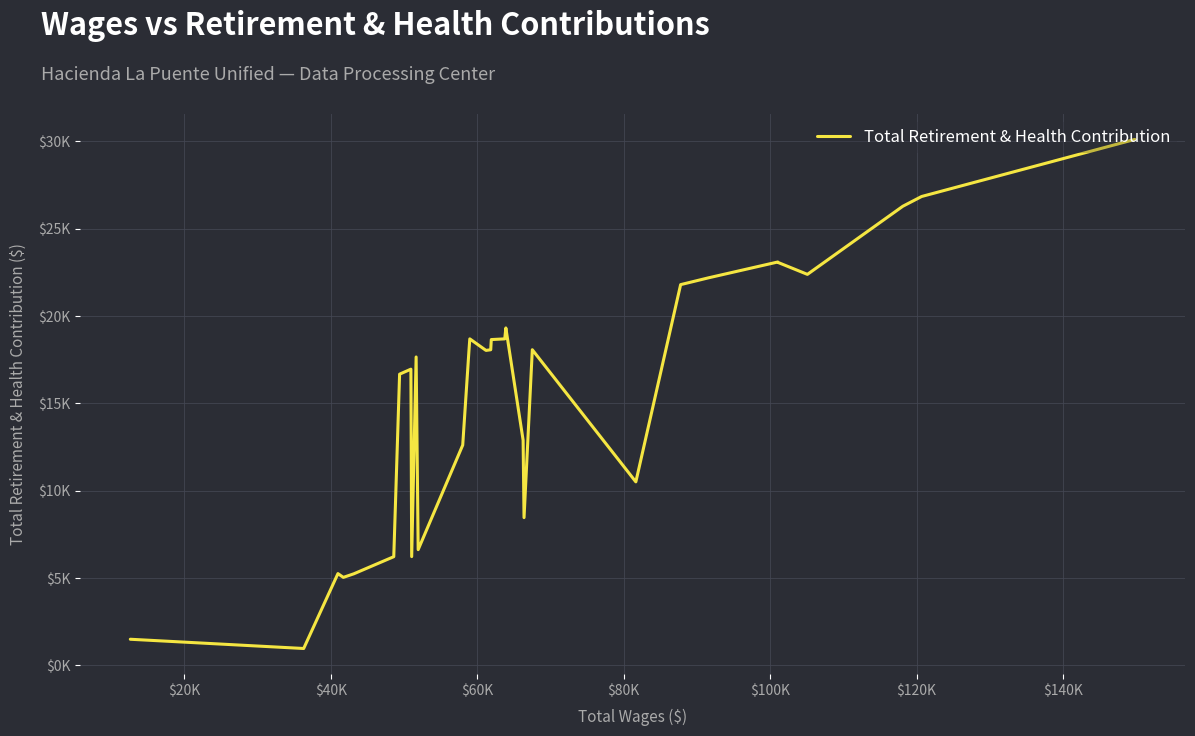

What is the difference between the maximum and minimum values?

29147